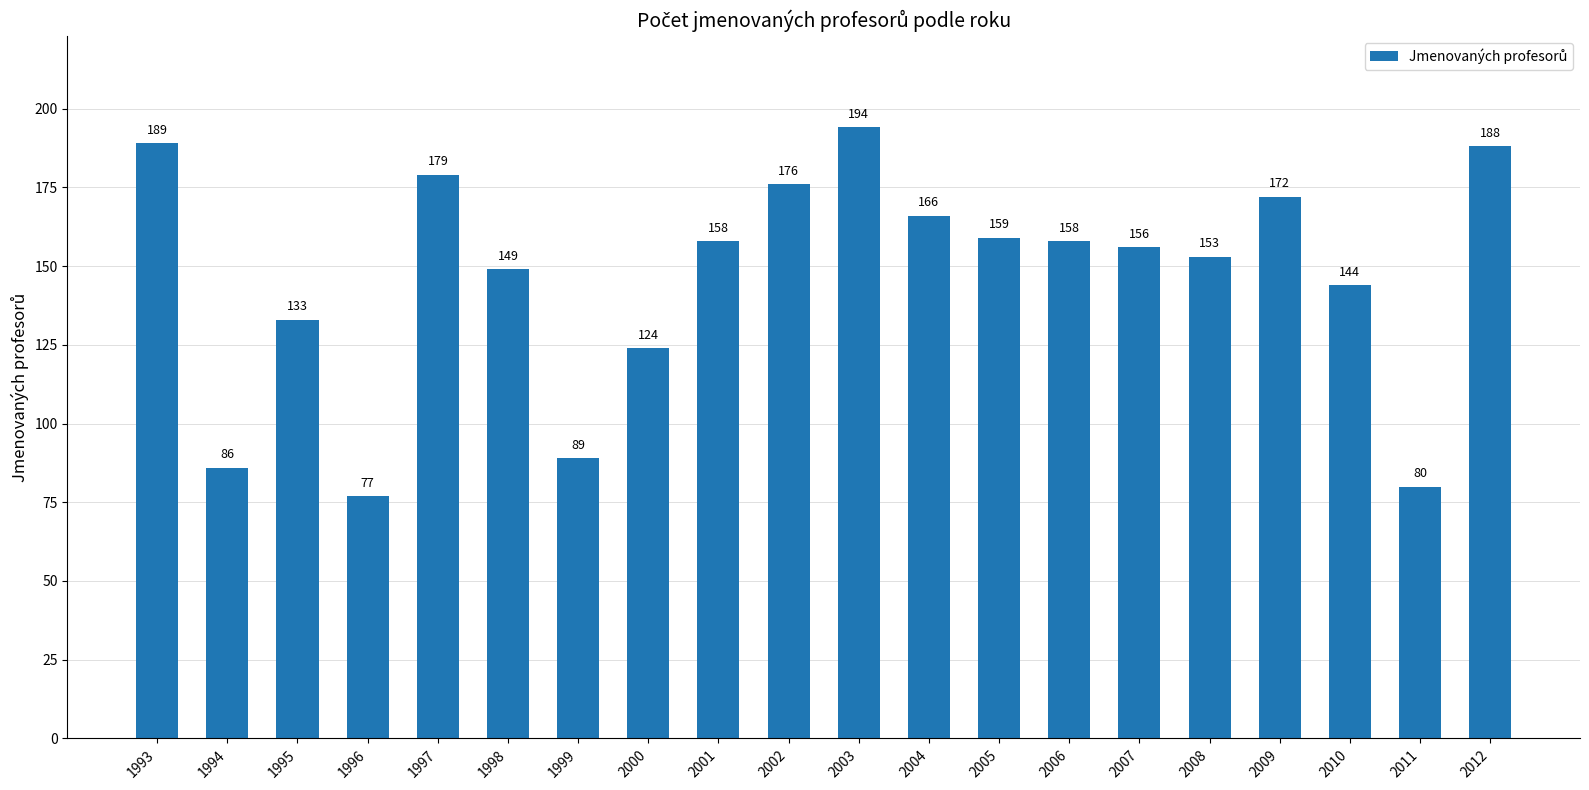

Is it true that the value at 2012 is 188?

True